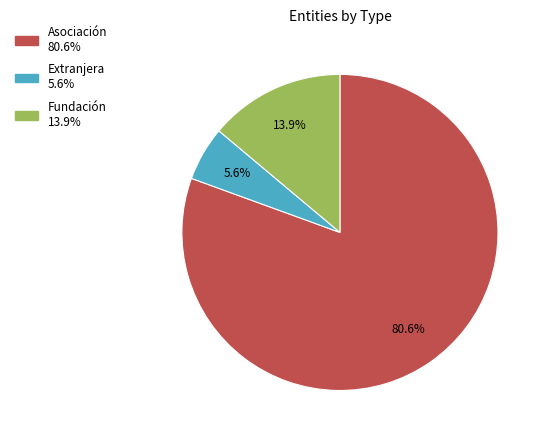

Is there a majority slice in this chart?

Yes